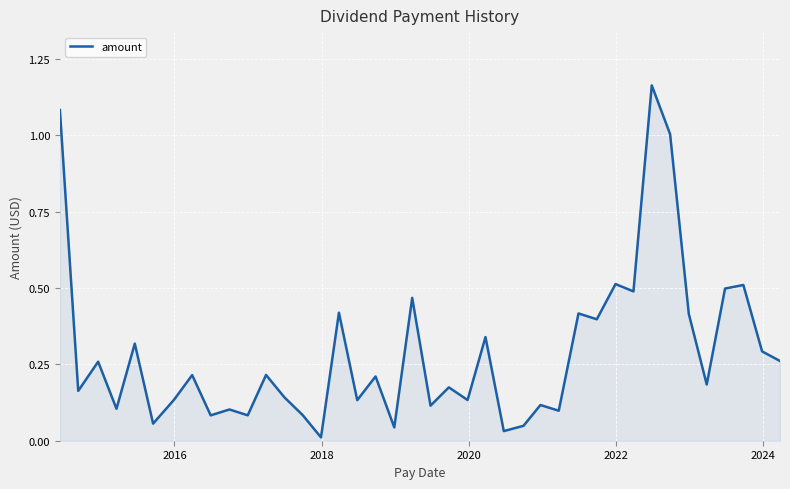

How many lines are shown in the chart?

1